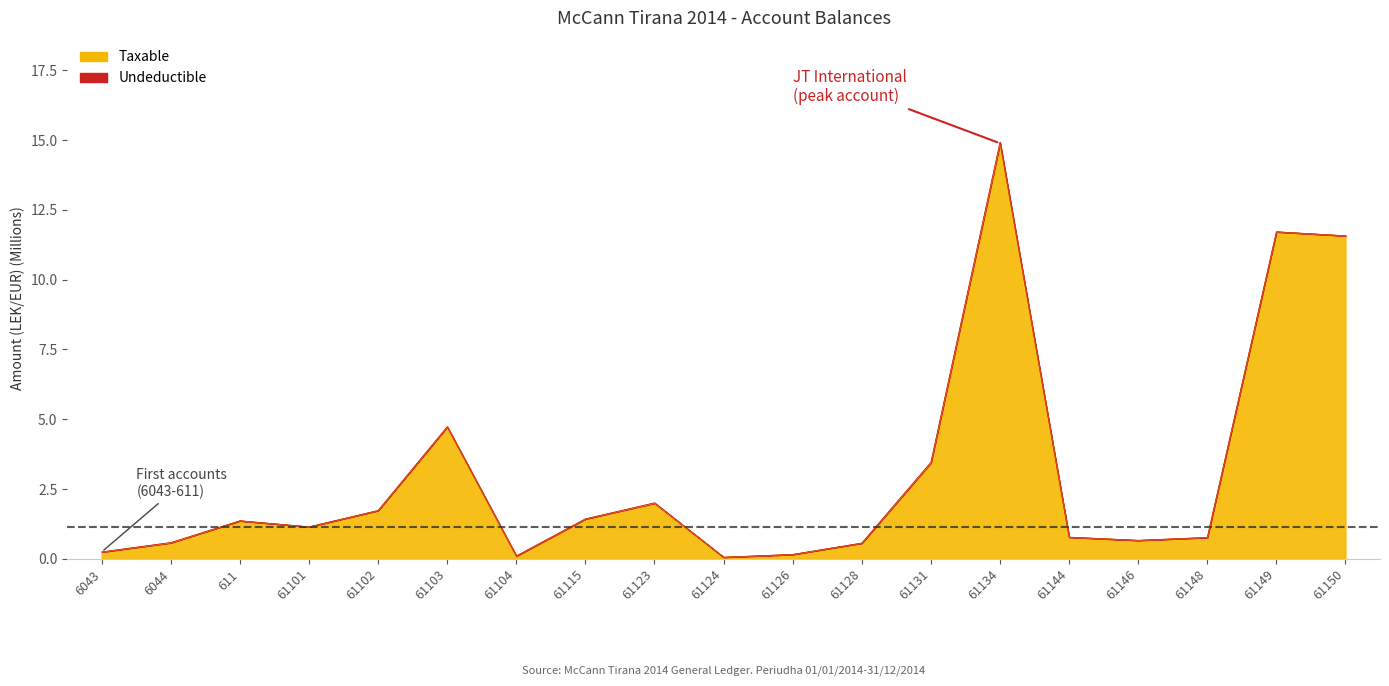

How many points are higher than both their immediate neighbors (excluding endpoints)?

5